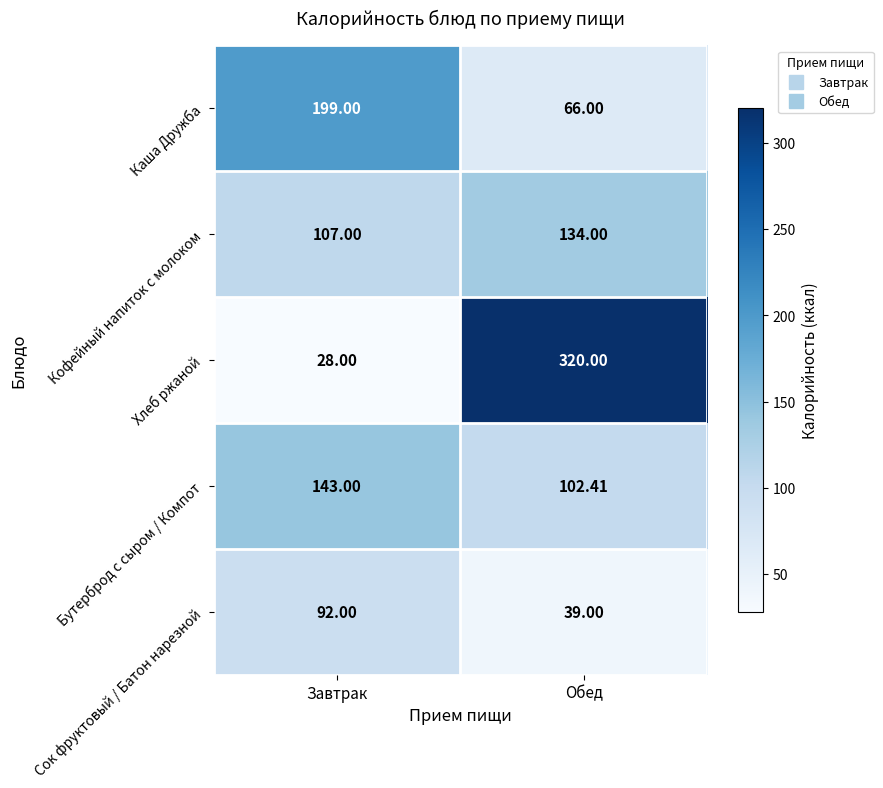

Which series has the largest range (max minus min)?

Хлеб ржаной